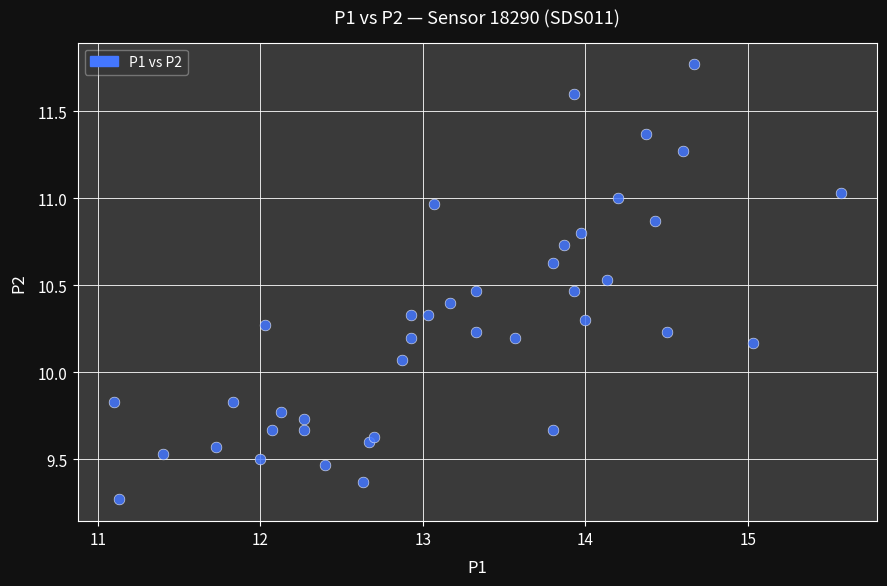

What is the range of Y values (max minus min)?

2.5